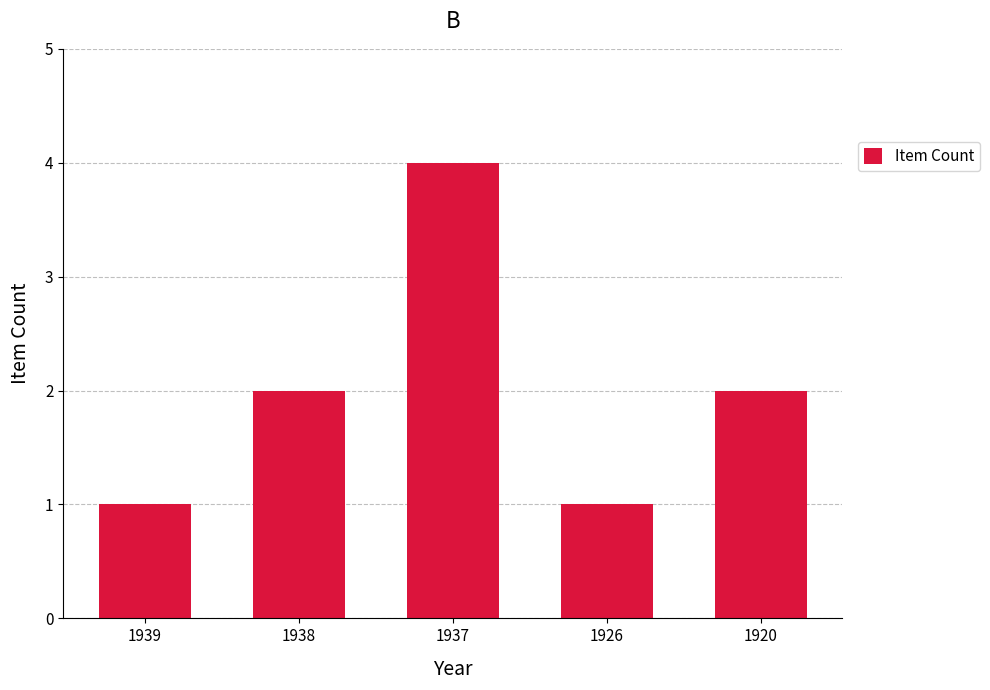

What is the value of the 1st bar from the left?

1